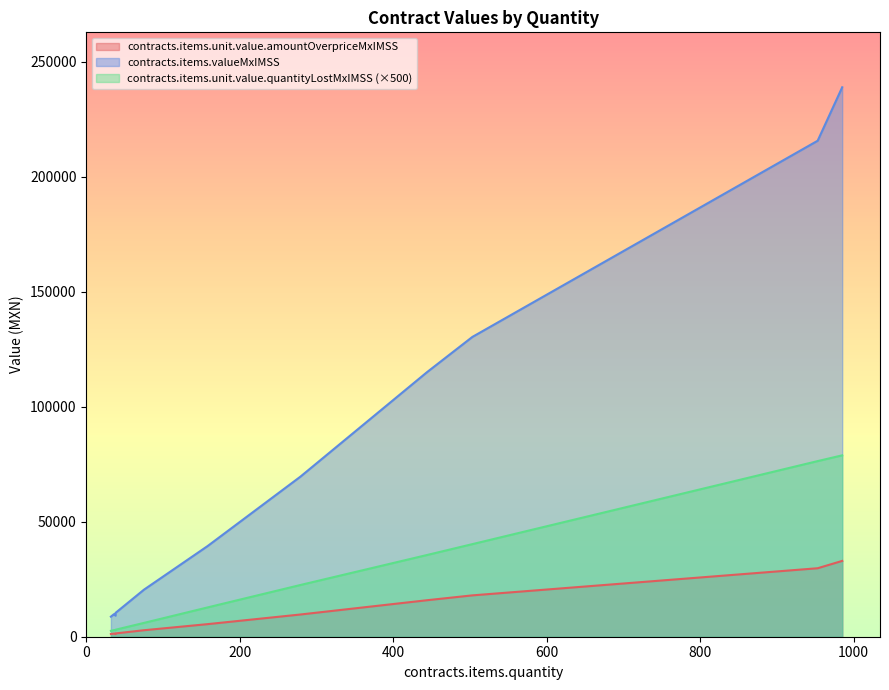

What are all the series names shown in the legend?

contracts.items.unit.value.amountOverpriceMxIMSS, contracts.items.valueMxIMSS, contracts.items.unit.value.quantityLostMxIMSS